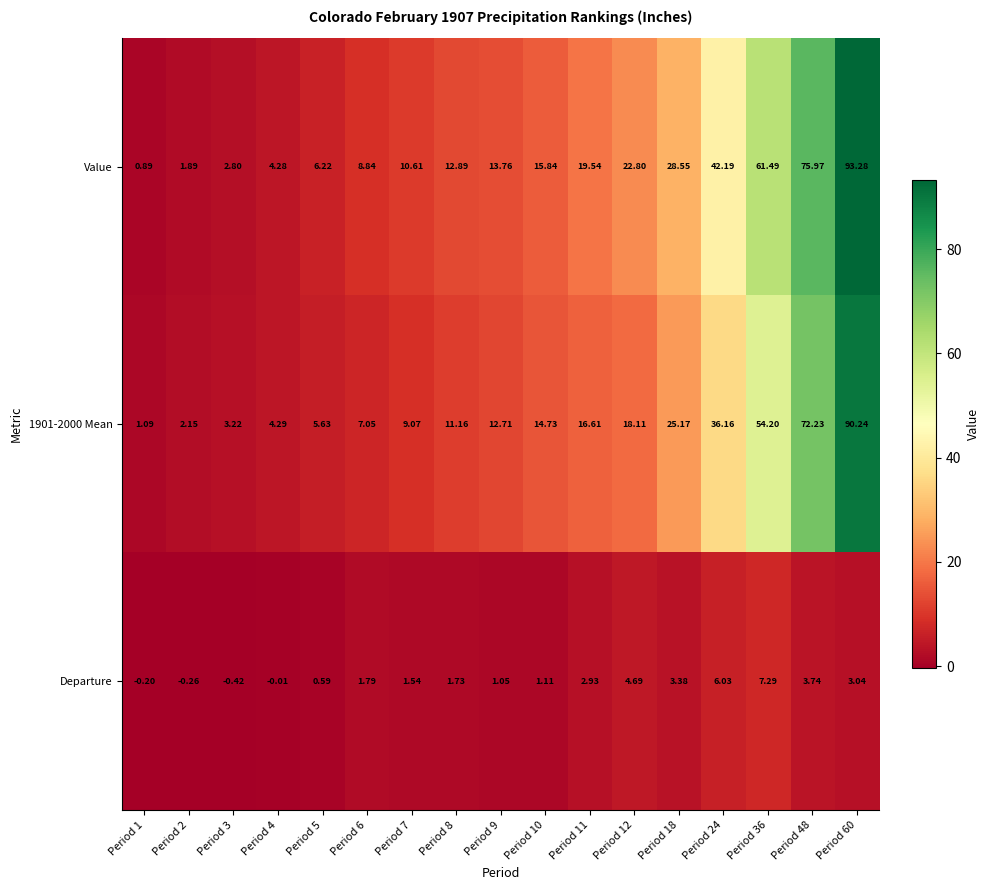

Which series has the widest spread of values?

Value